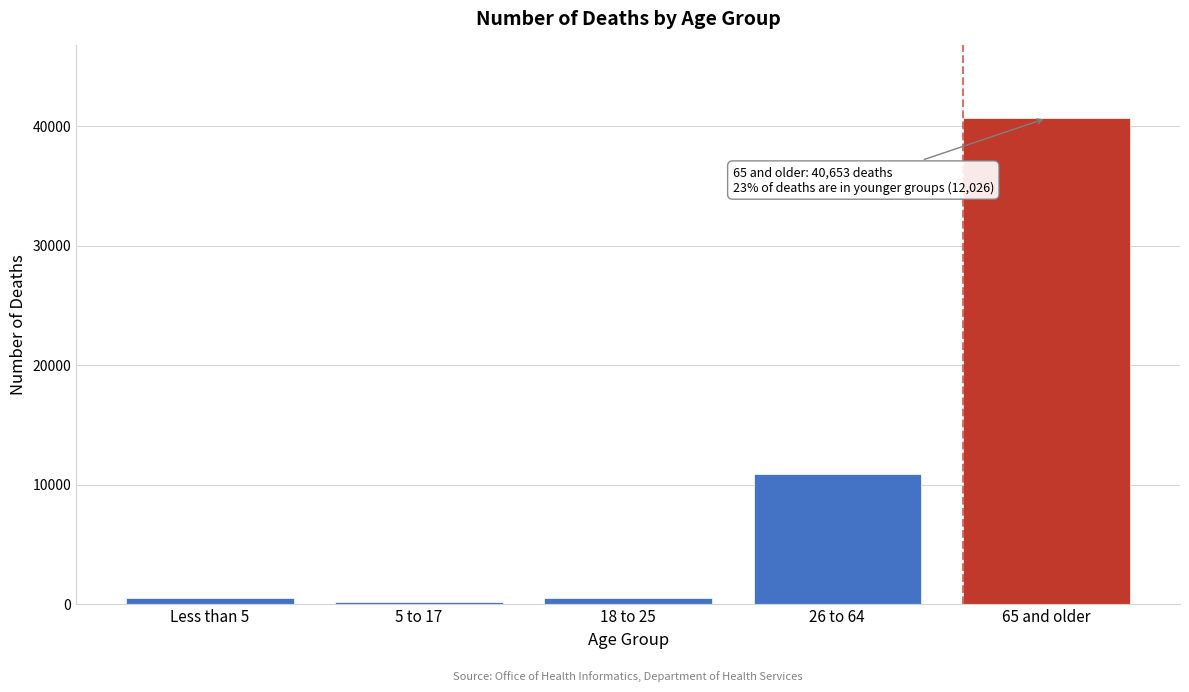

What is the maximum value shown in the chart?

40653